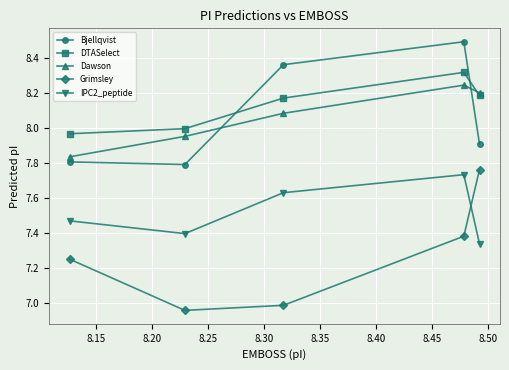

What is the greatest value displayed?

8.5